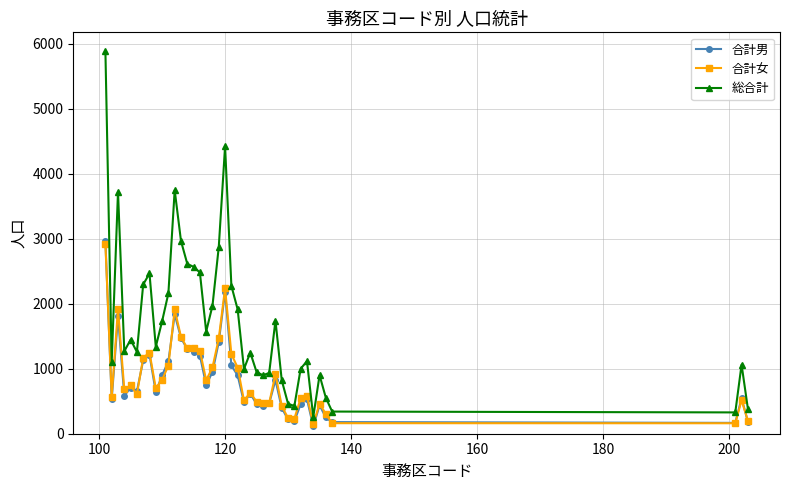

True or false: 合計男 has more than 1 interior local peaks.

True